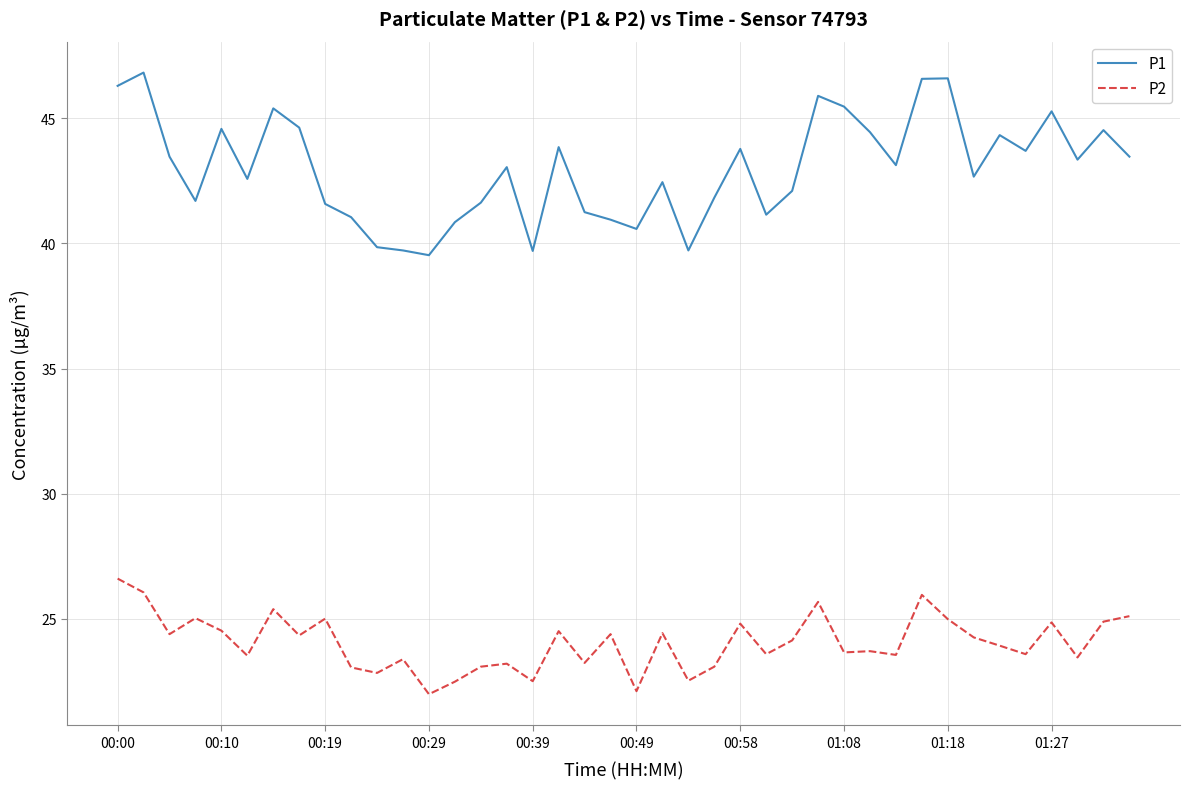

List the series in order of their peak value, highest first.

P1, P2